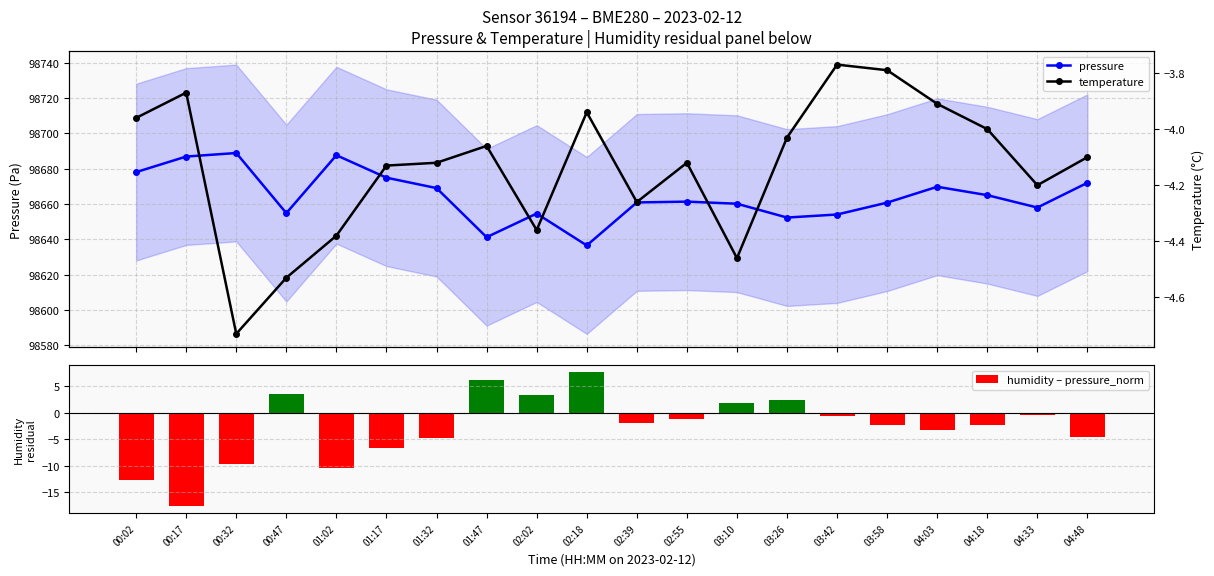

How many data points in temperature are above -4?

6